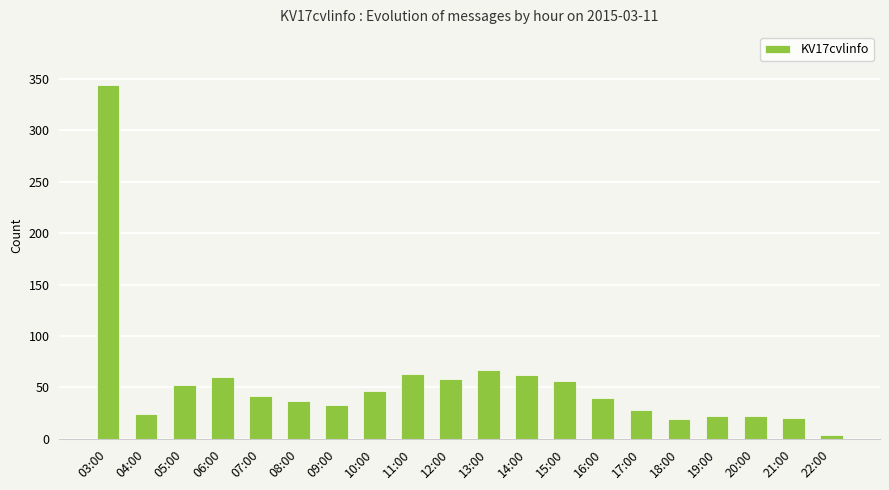

What is the average value?

55